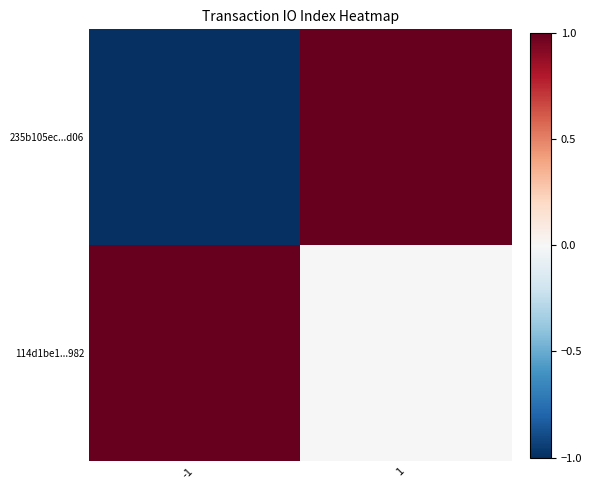

How many distinct data groups are displayed?

2